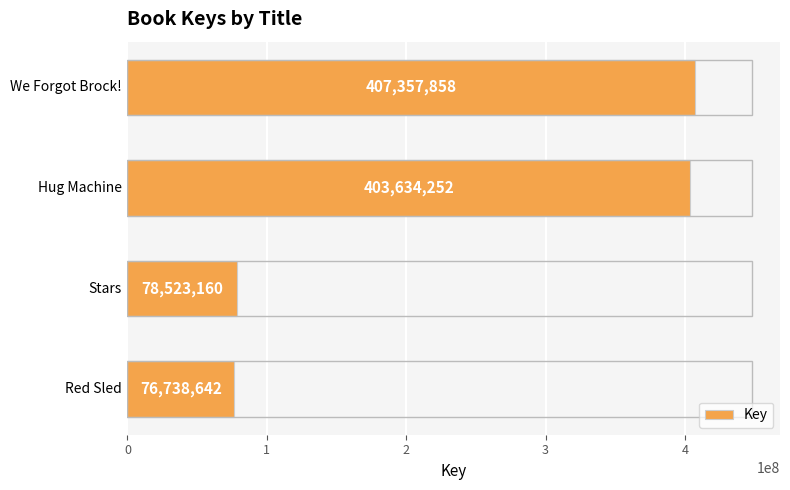

What is the difference between the maximum and minimum values?

330619216